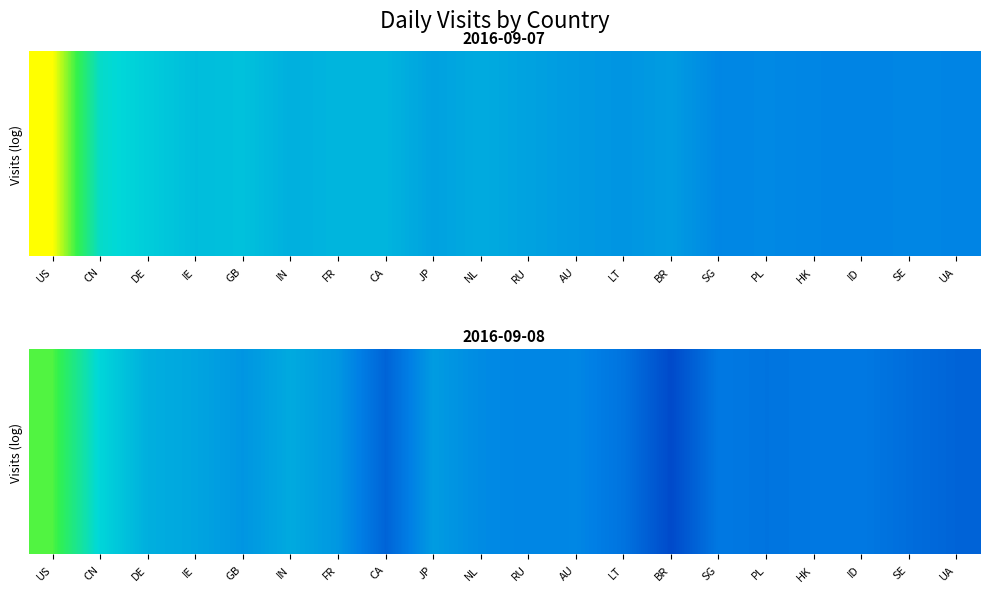

What is the greatest value displayed?

11.4